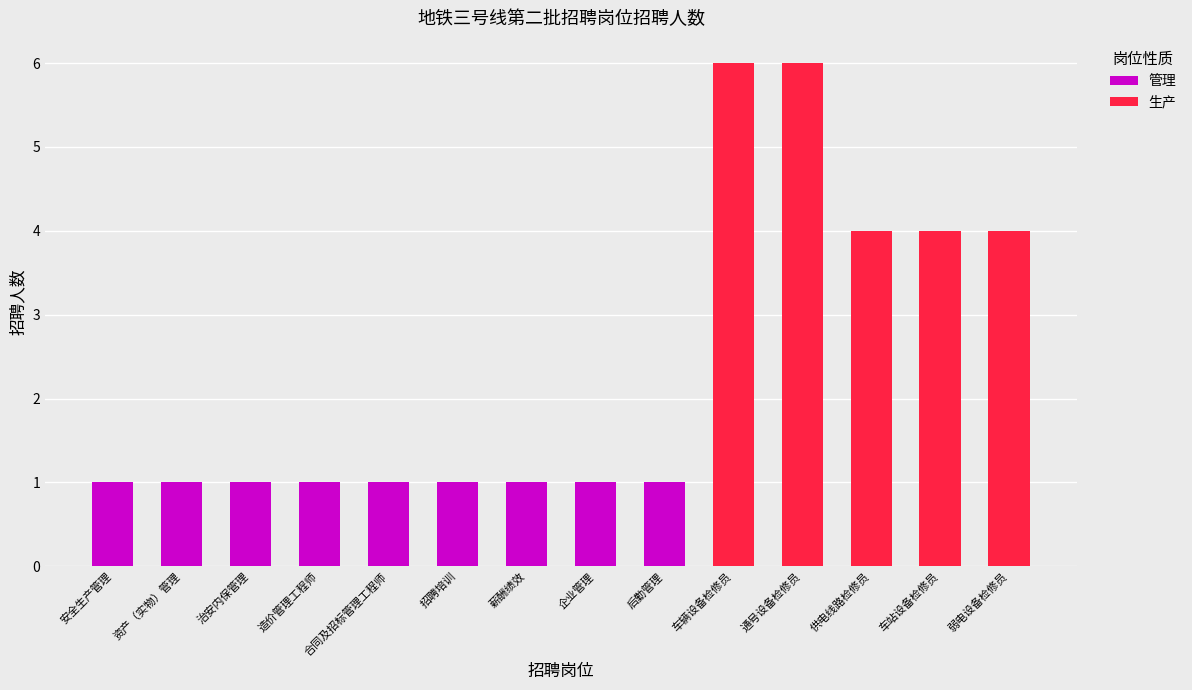

Is it true that 管理 equals 0 at 薪酬绩效?

False